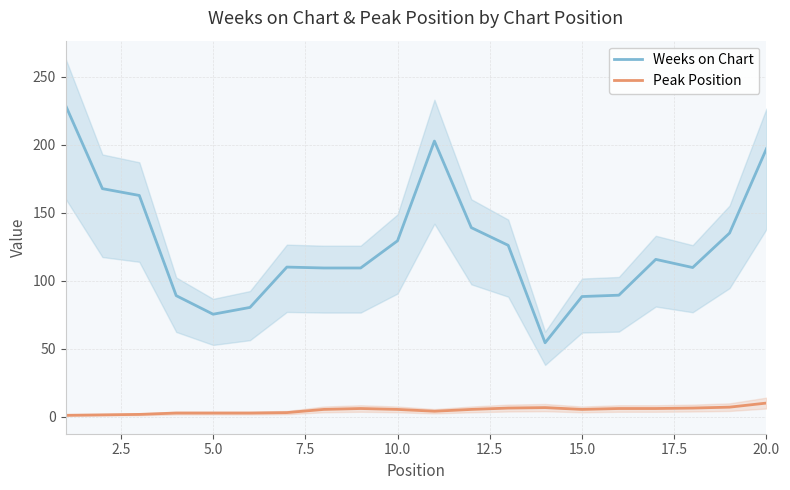

True or false: Weeks on Chart and Peak Position intersect in this chart.

False